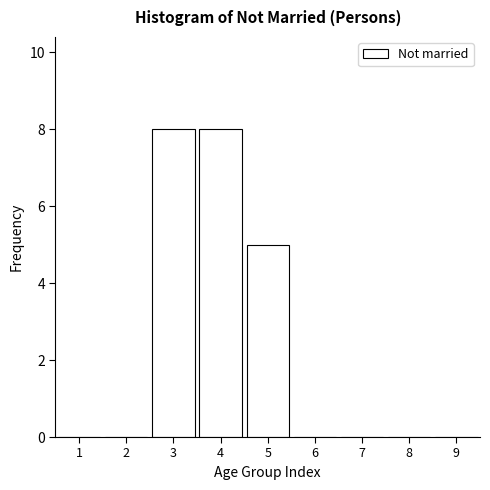

Reading left to right, transcribe all the data shown in this chart.

1=0	2=0	3=8	4=8	5=5	6=0	7=0	8=0	9=0